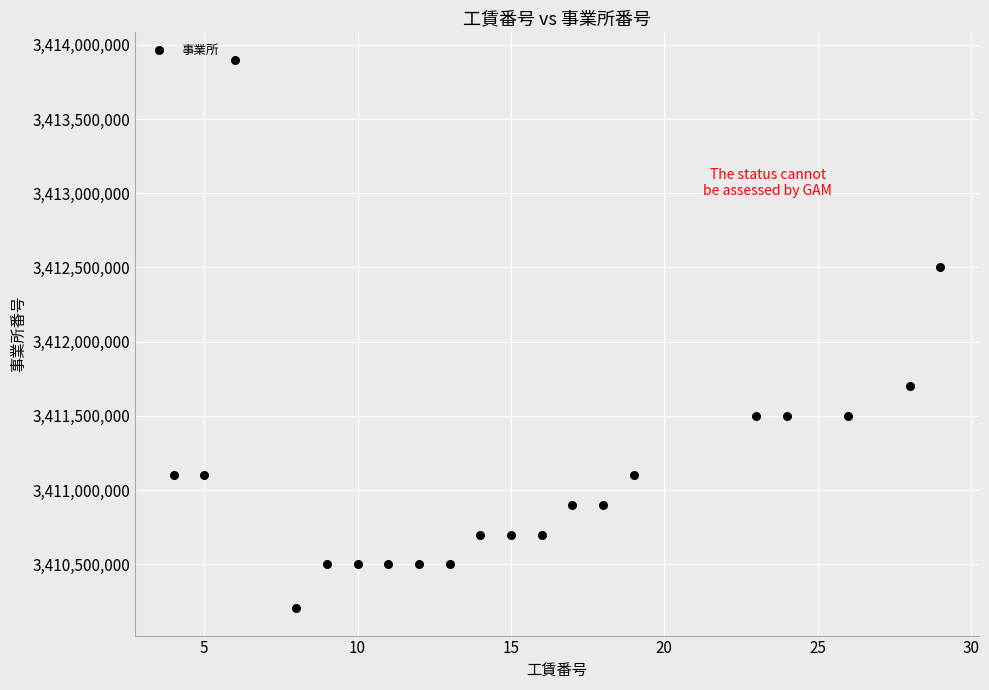

What Y value in the scatter plot is closest to 3412051969?

3411700143